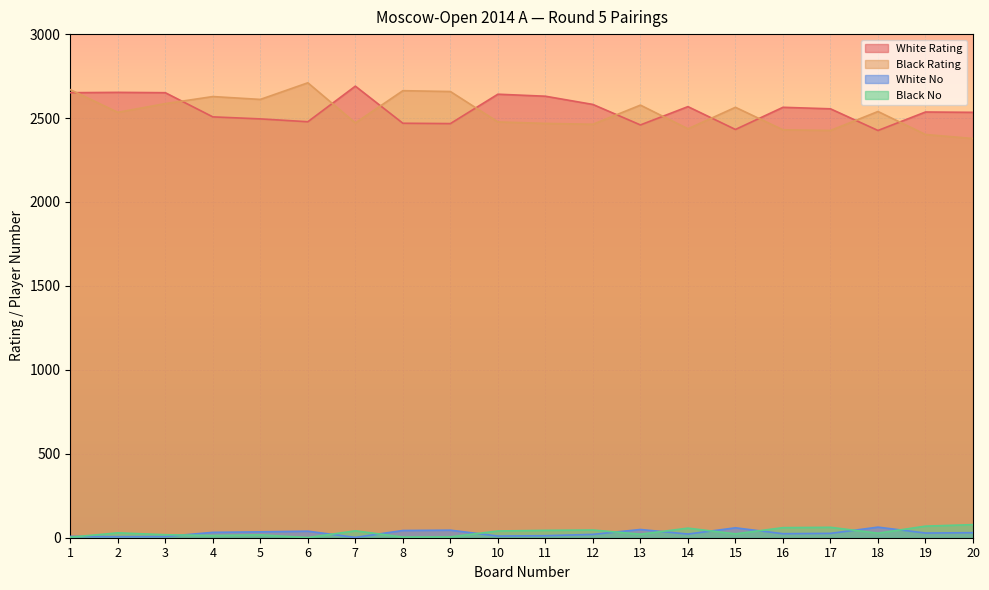

What value does the White Rating series have at 1?

2651